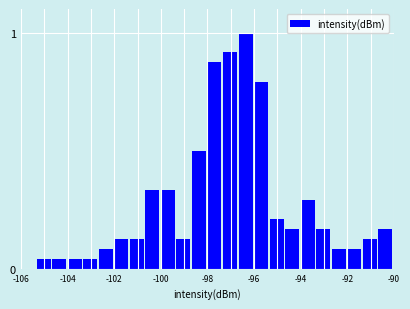

Around what value on the x-axis is the tallest bar? Give the approximate position of its centre, as read against the axis.

-96.4